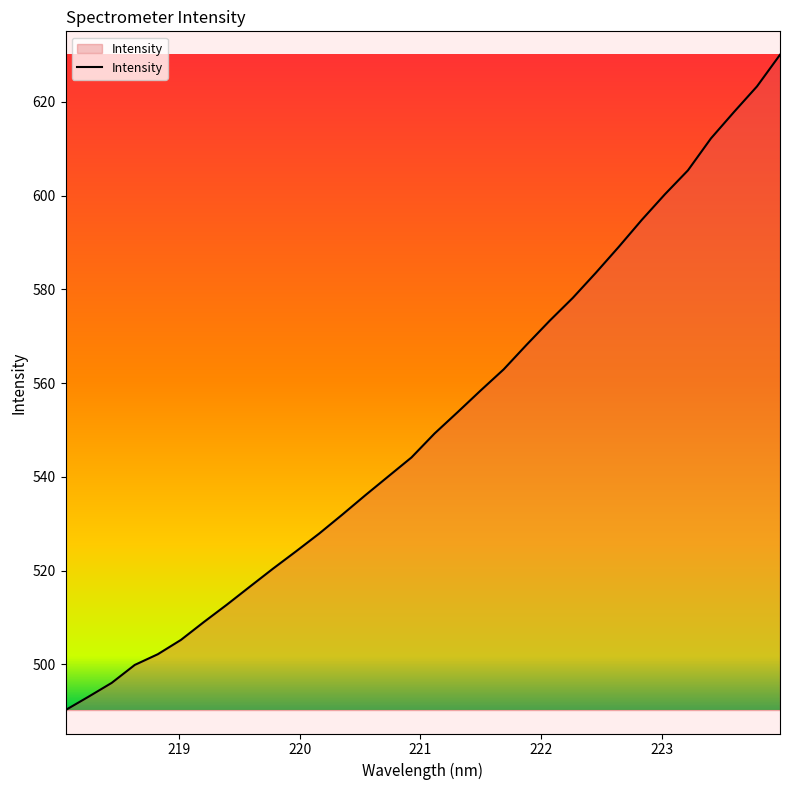

What is the minimum value shown in the chart?

490.2